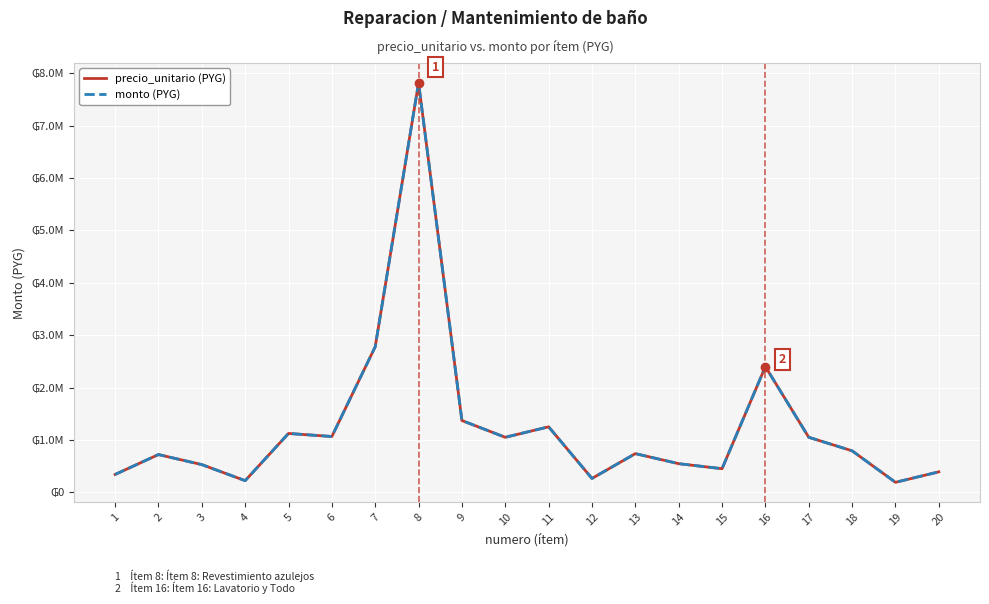

Does the chart have visible grid lines?

Yes